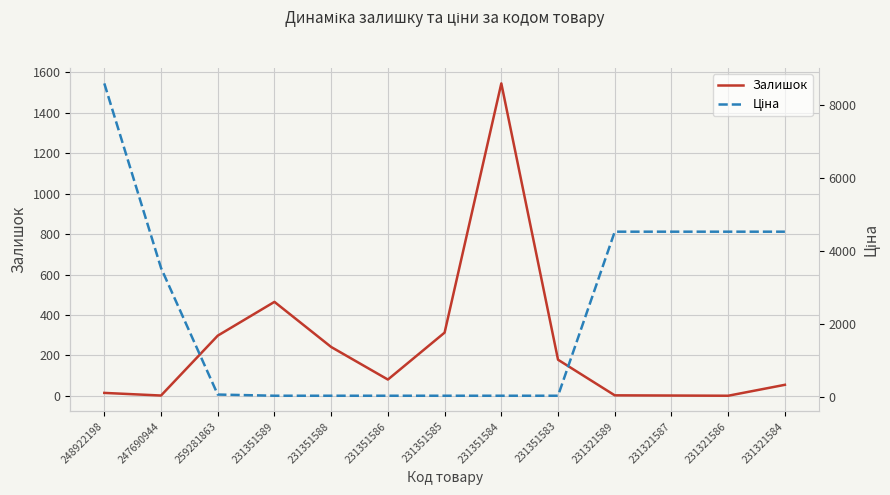

Reading right to left, transcribe all the data shown in this chart.

Залишок: 231321584=55.0	231321586=1.0	231321587=2.0	231321589=3.0	231351583=179.0	231351584=1545.0	231351585=313.0	231351586=81.0	231351588=242.0	231351589=465.0	259281863=298.0	247690944=2.0	248922198=15.0
Ціна: 231321584=4524.7	231321586=4524.7	231321587=4524.7	231321589=4524.7	231351583=37.0	231351584=37.0	231351585=37.0	231351586=37.0	231351588=37.0	231351589=37.0	259281863=69.4	247690944=3533.1	248922198=8581.1